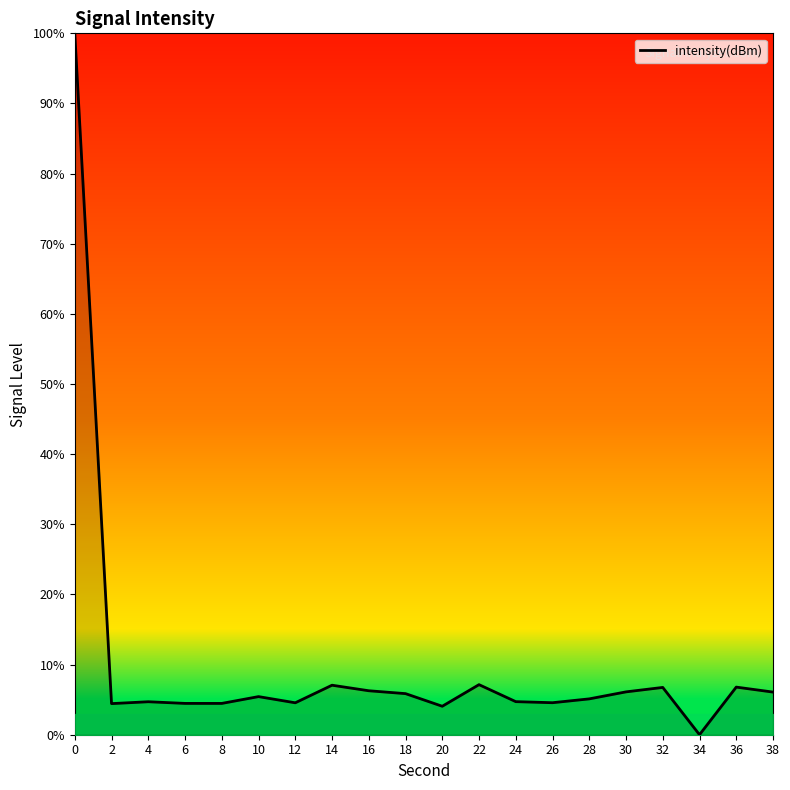

True or false: the data shows 10.7 at 38.

False